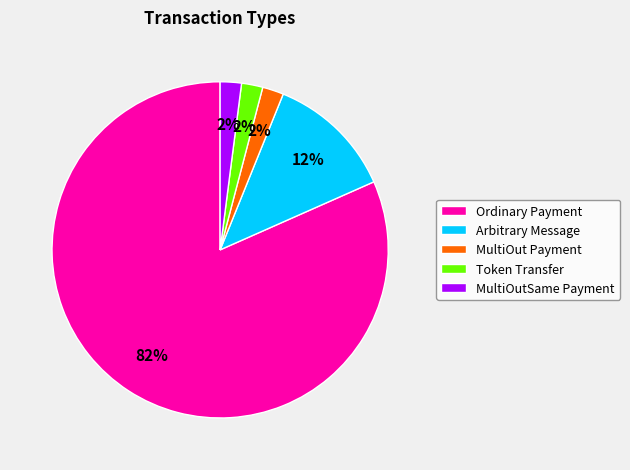

Is the sum of MultiOut Payment and Arbitrary Message greater than half?

No